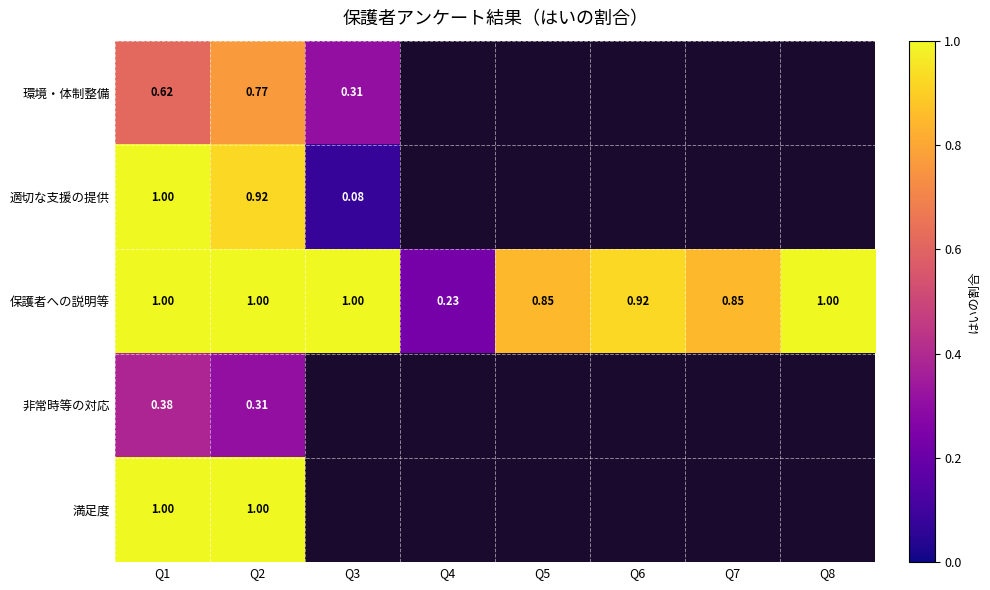

True or false: 保護者への説明等 has a value of 0.4 at Q4.

False